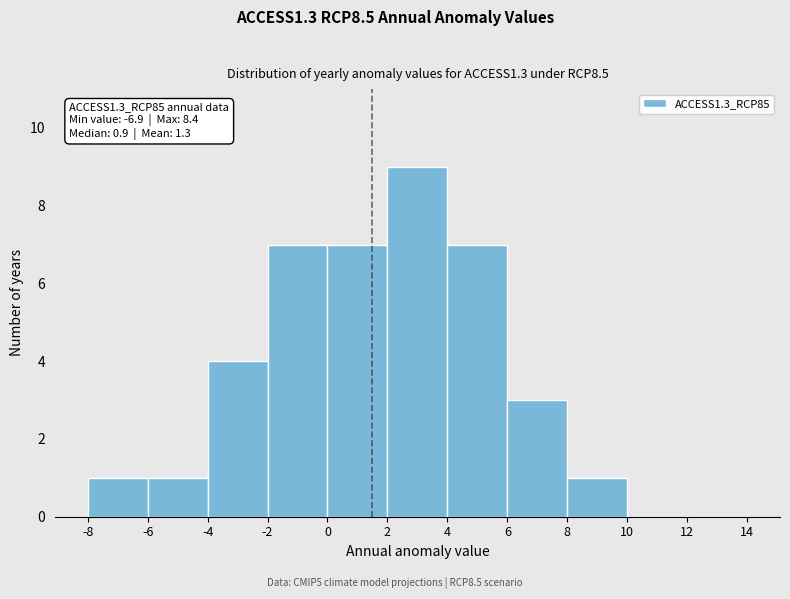

Over which range of the x-axis is the bar tallest?

2 to 4